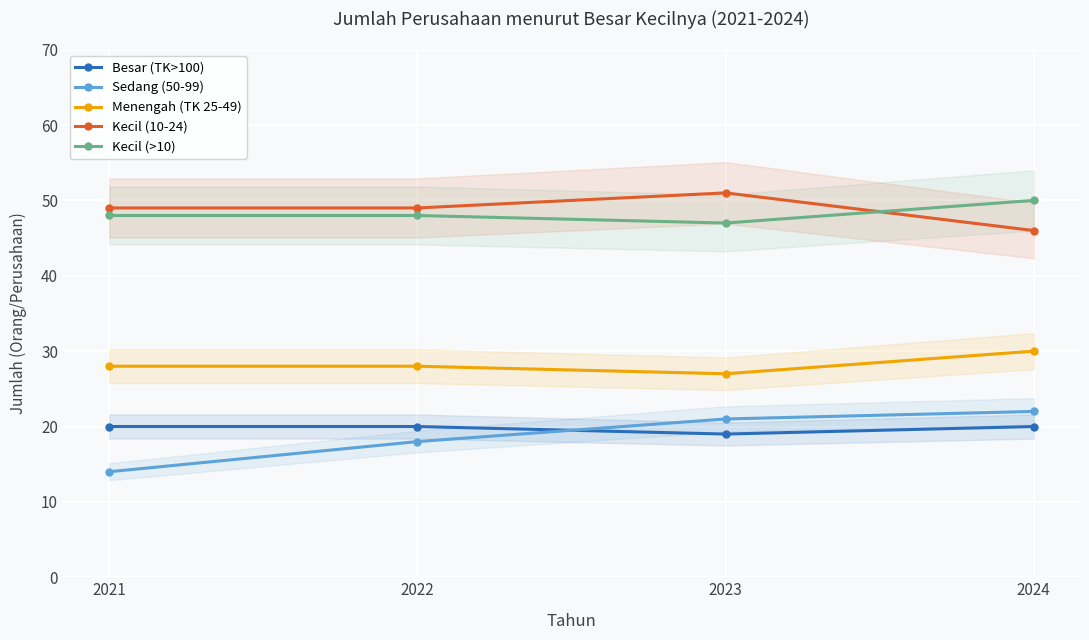

What is the sum of all Kecil (10-24) values?

195